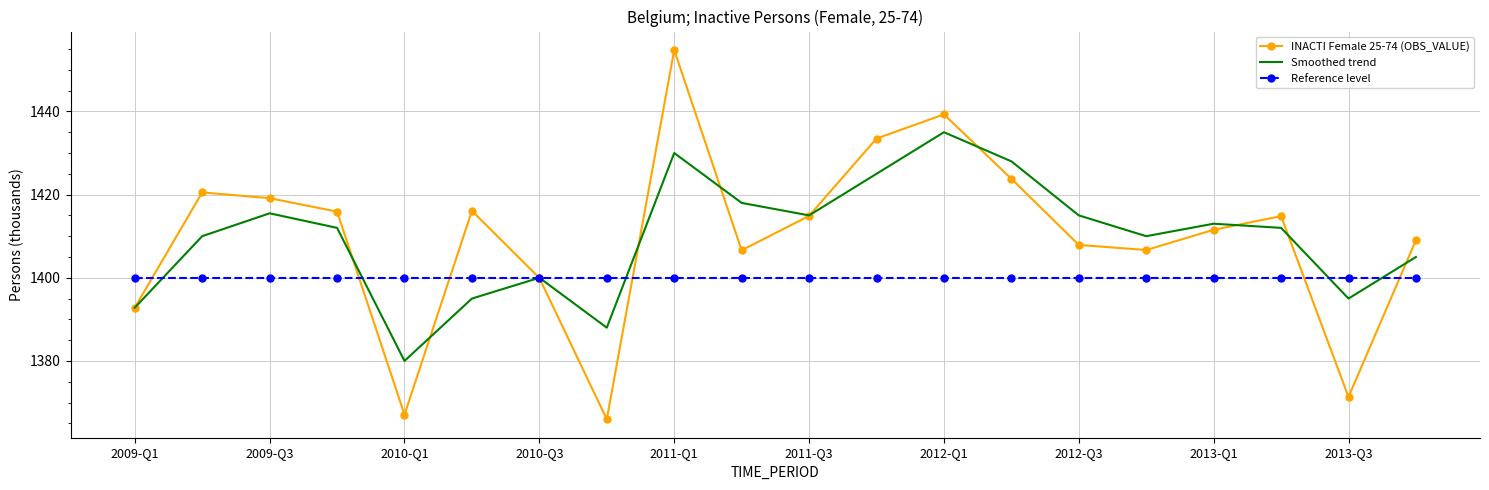

What is the lowest value of the Smoothed trend series?

1380.0